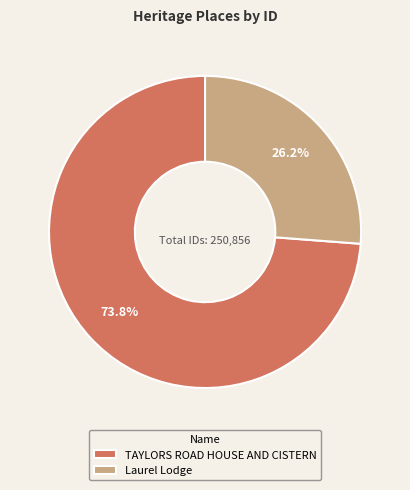

To the nearest percent, what is the average slice percentage?

50%